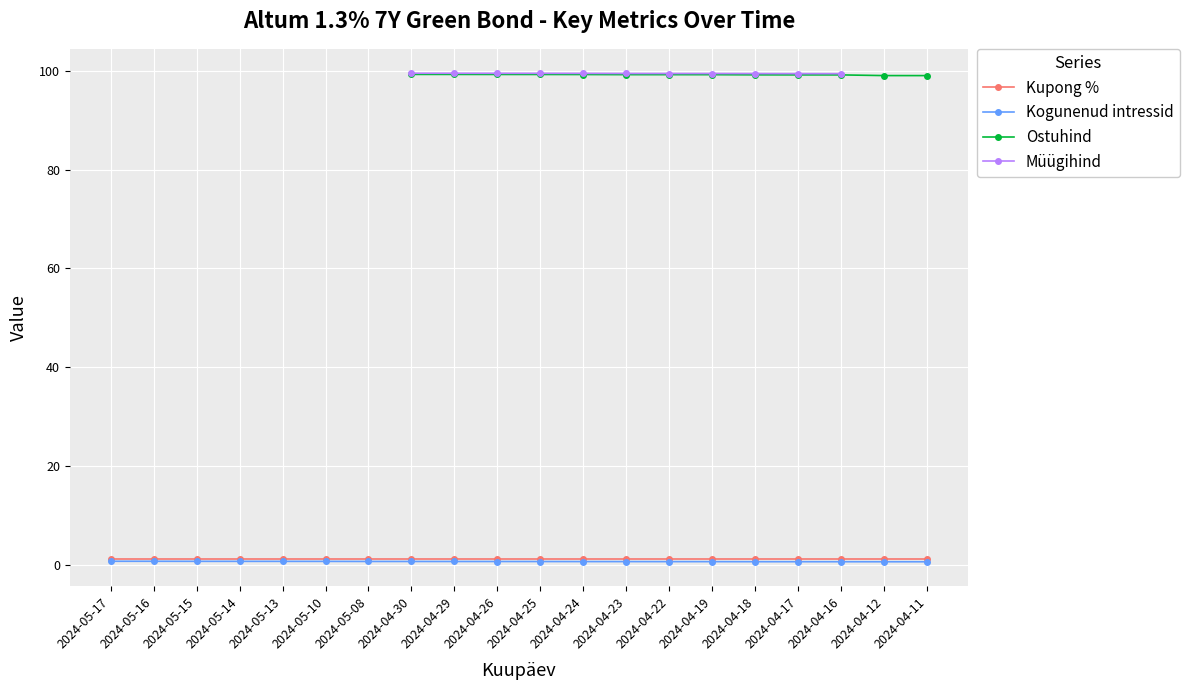

The Kupong % series shows 1.3 at 2024-04-30. True or false?

True